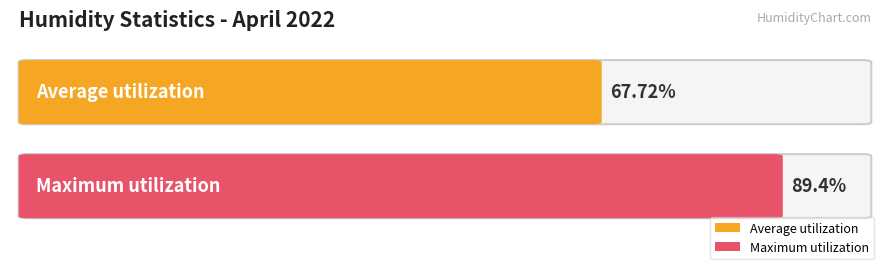

The value of Average utilization at 14:00 is 109.2. True or false?

False